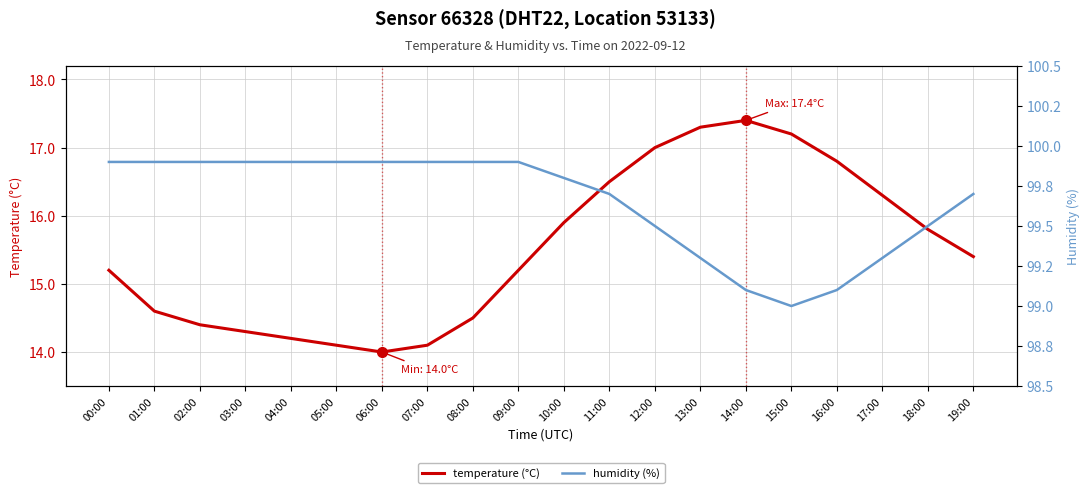

What is the average value of the temperature (°C) series?

15.5